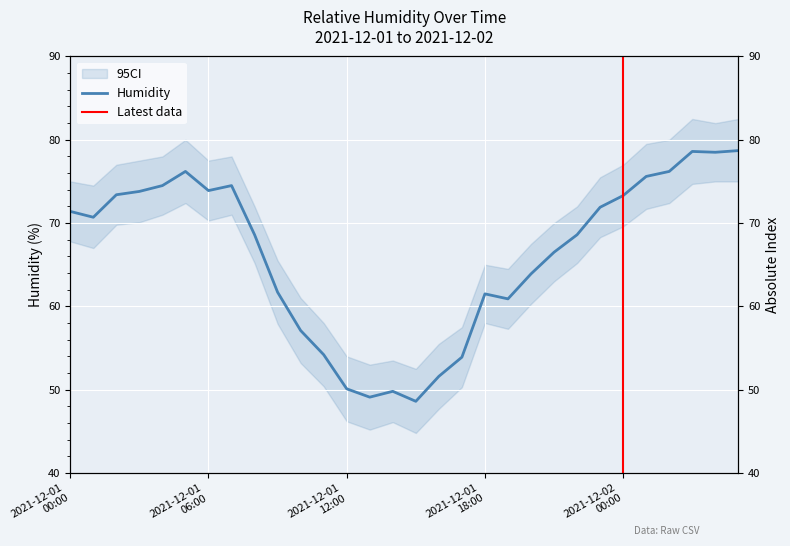

What is the maximum value shown in the chart?

78.7